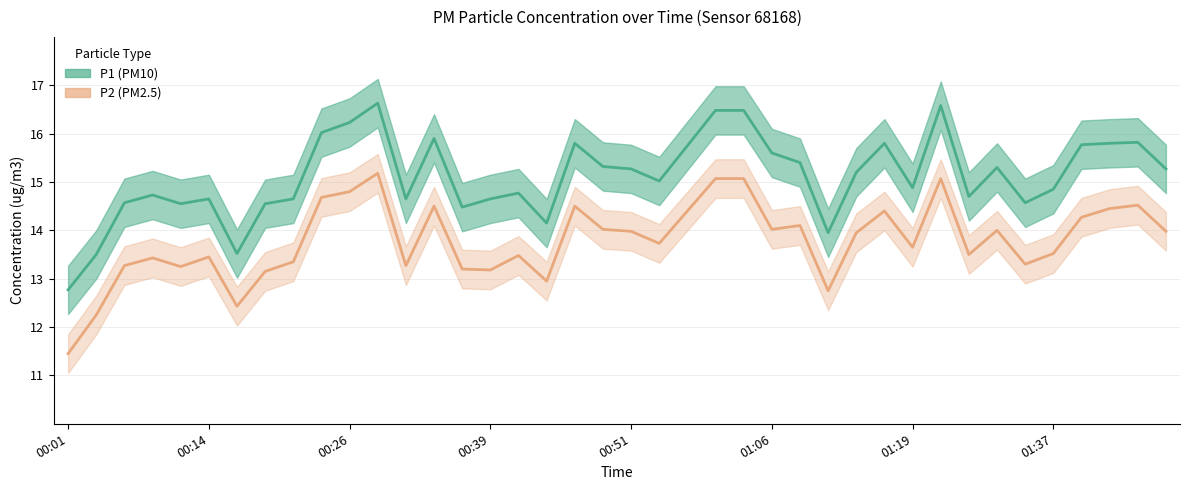

How many data points in P2 are less than 13?

5